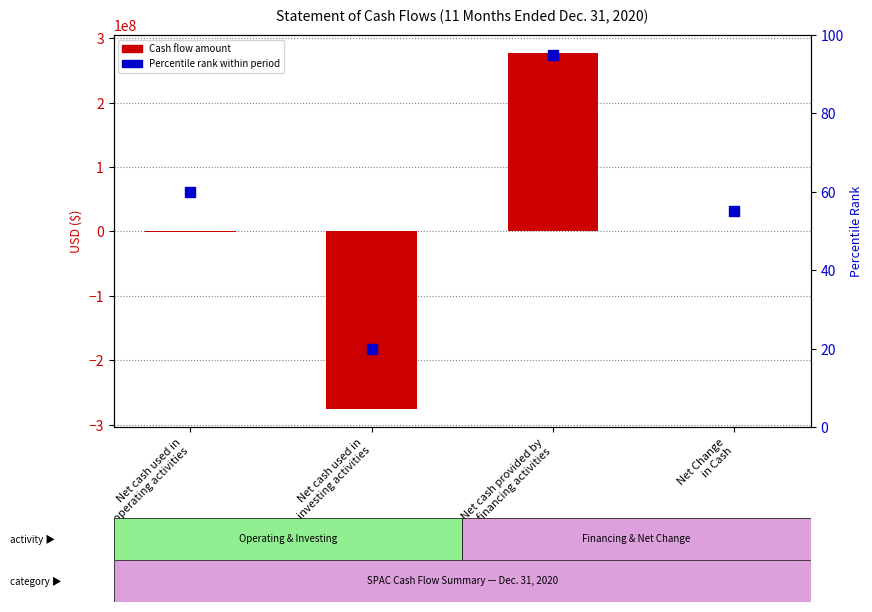

At which category is the sum across all series the highest?

Net cash provided by
financing activities